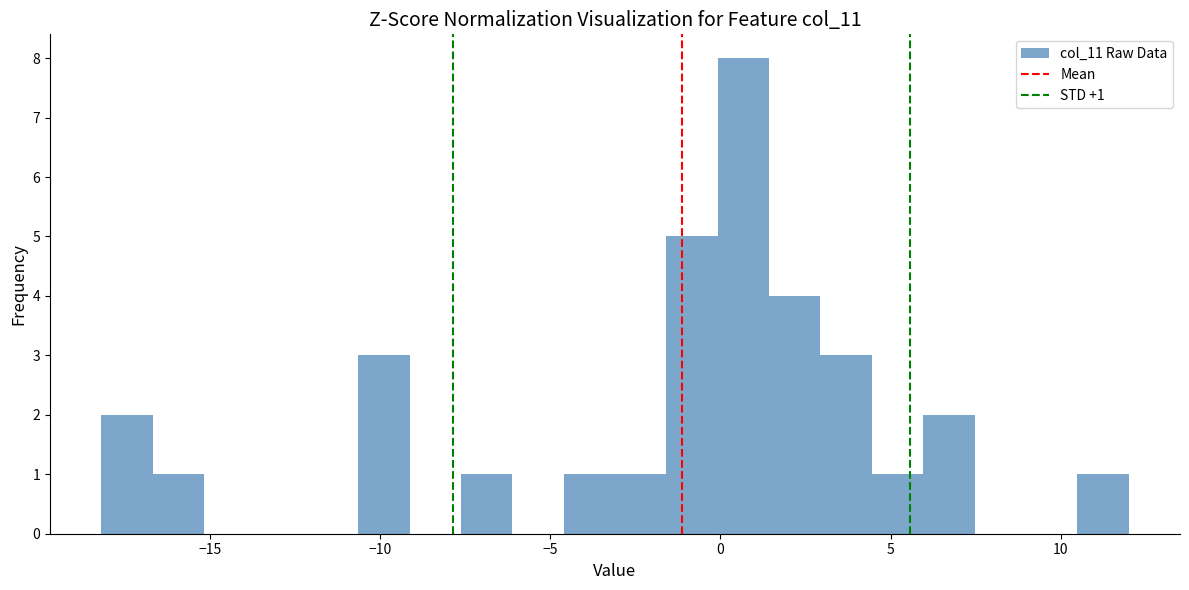

Around what value on the x-axis is the tallest bar? Give the approximate position of its centre, as read against the axis.

0.5